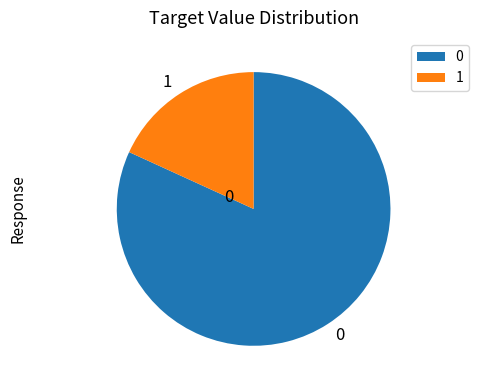

Is the sum of 1 and 0 greater than half?

Yes